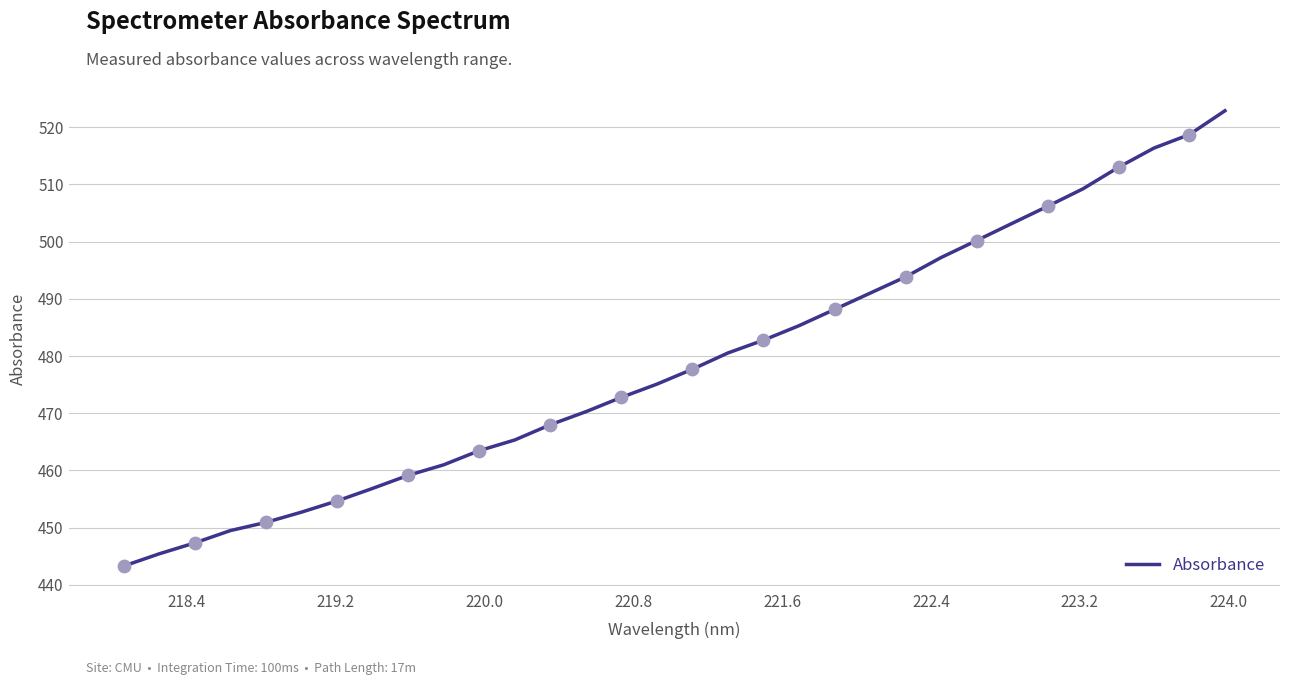

What is the maximum value shown in the chart?

522.9